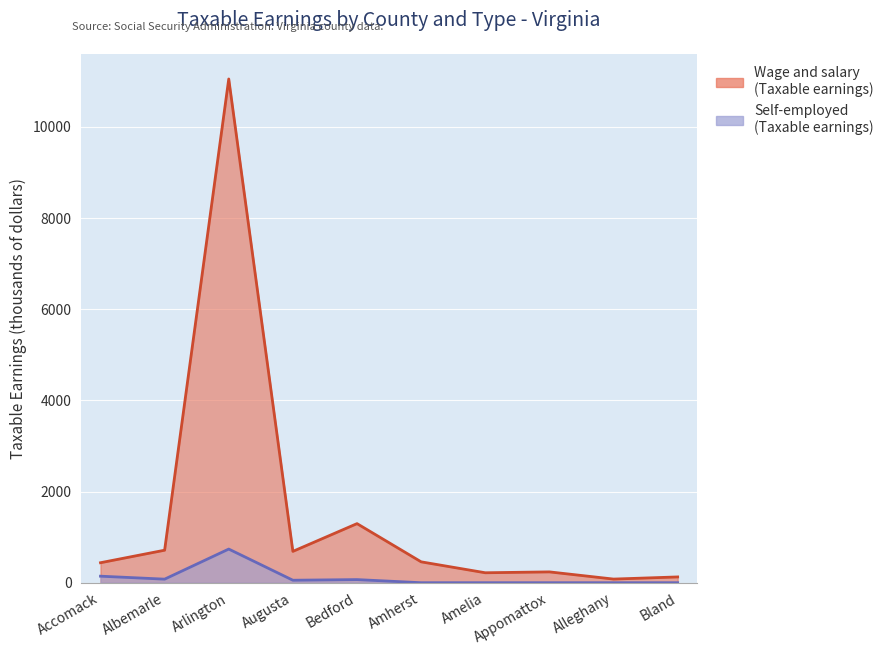

What is the spread (max minus min) of values at Bland?

127.0